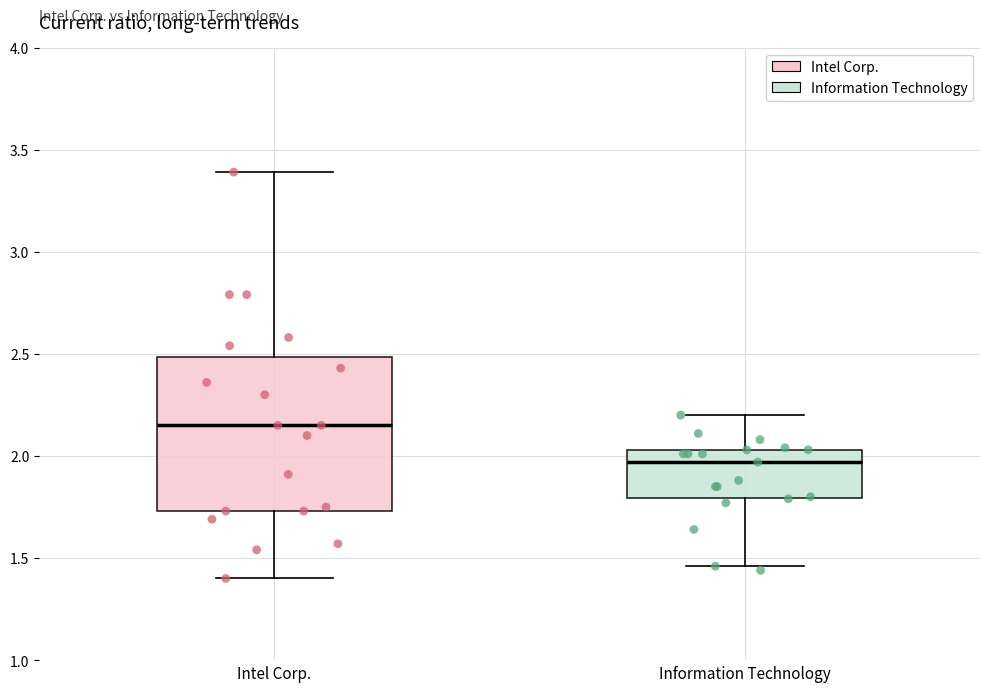

Where does the median line of the box for Information Technology sit on the y-axis? The values are not printed on the chart, so give them approximately, as read against the axis.

1.95